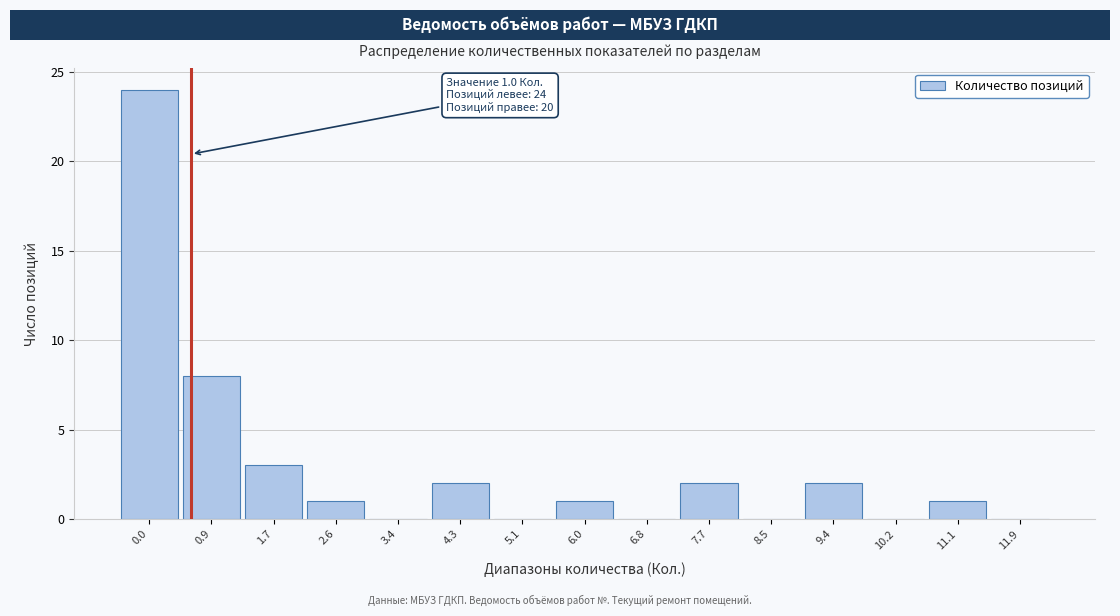

Reading left to right, extract all data points from this chart.

0.0=24	0.9=8	1.7=3	2.6=1	3.4=0	4.3=2	5.1=0	6.0=1	6.8=0	7.7=2	8.5=0	9.4=2	10.2=0	11.1=1	11.9=0